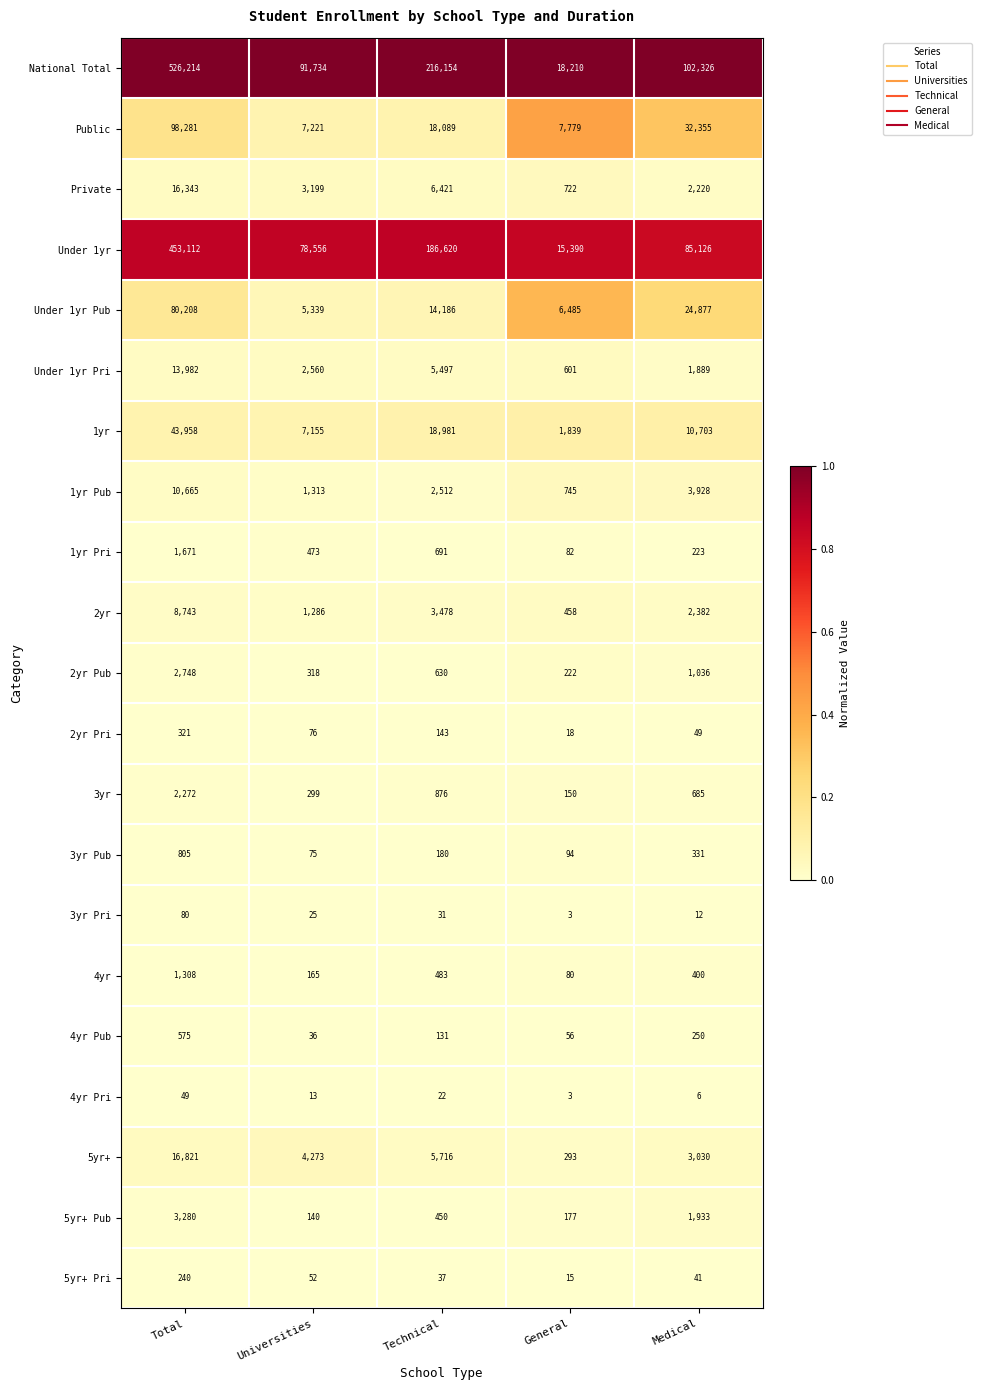

Is it true that 5yr+ equals 3030 at Medical?

True